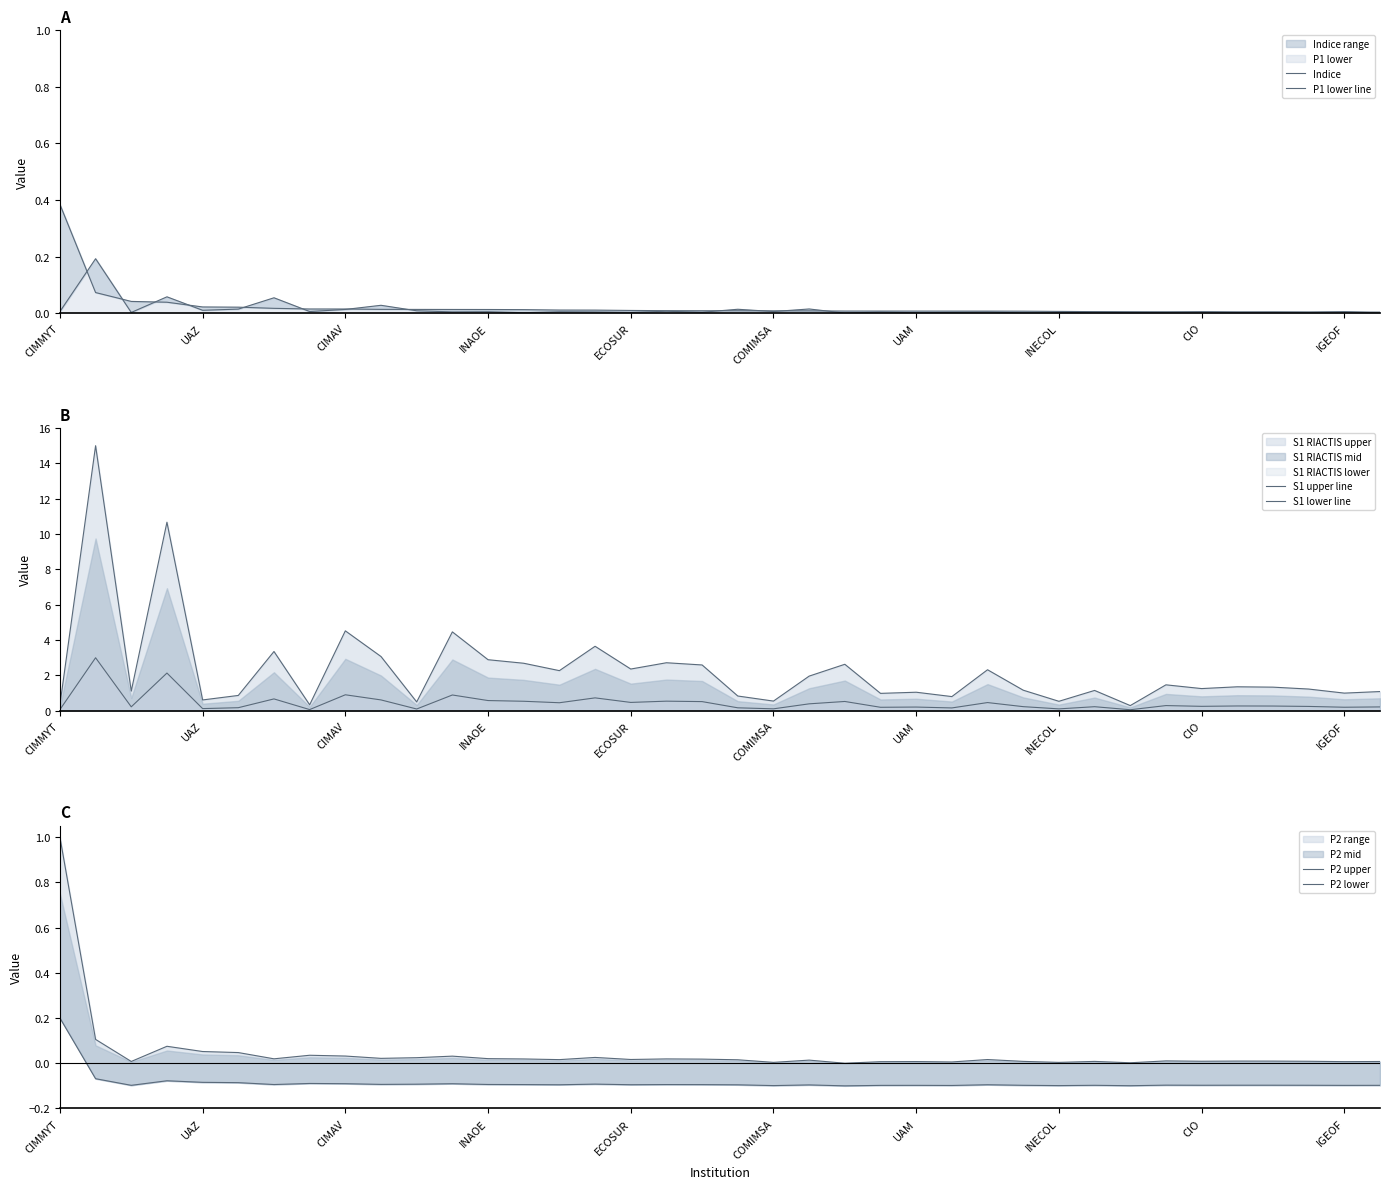

The P2 lower series shows -0.2 at 15. True or false?

False